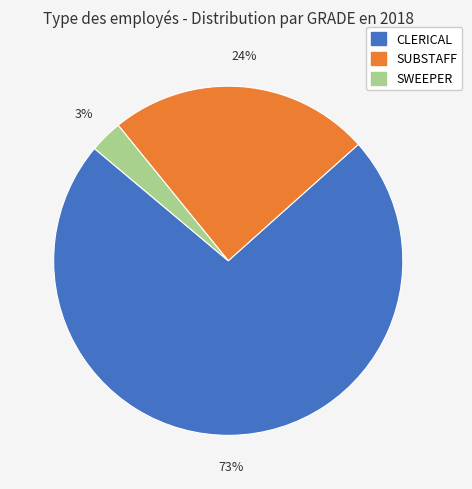

Between CLERICAL and SWEEPER, which is larger?

CLERICAL